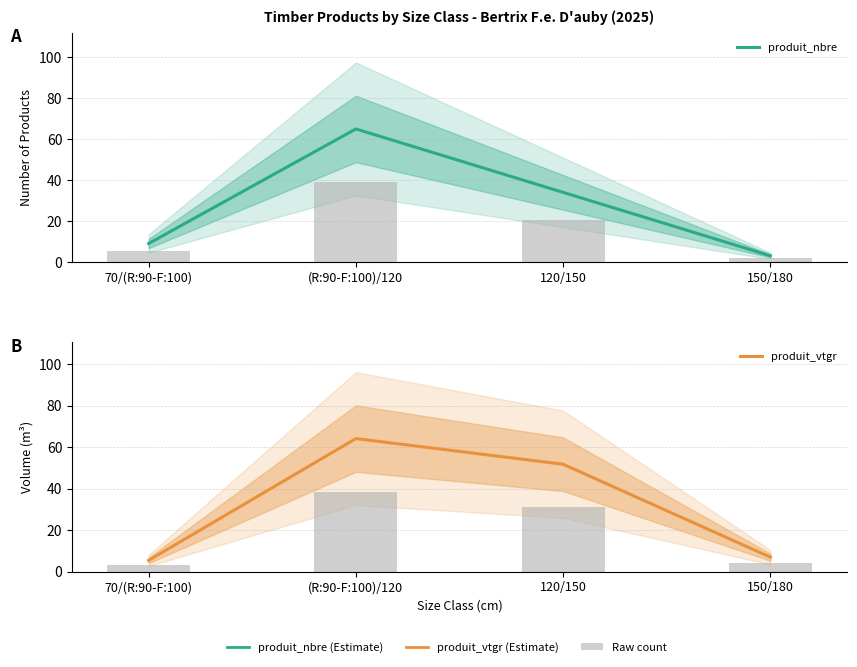

At which category is the sum across all series the highest?

(R:90-F:100)/120